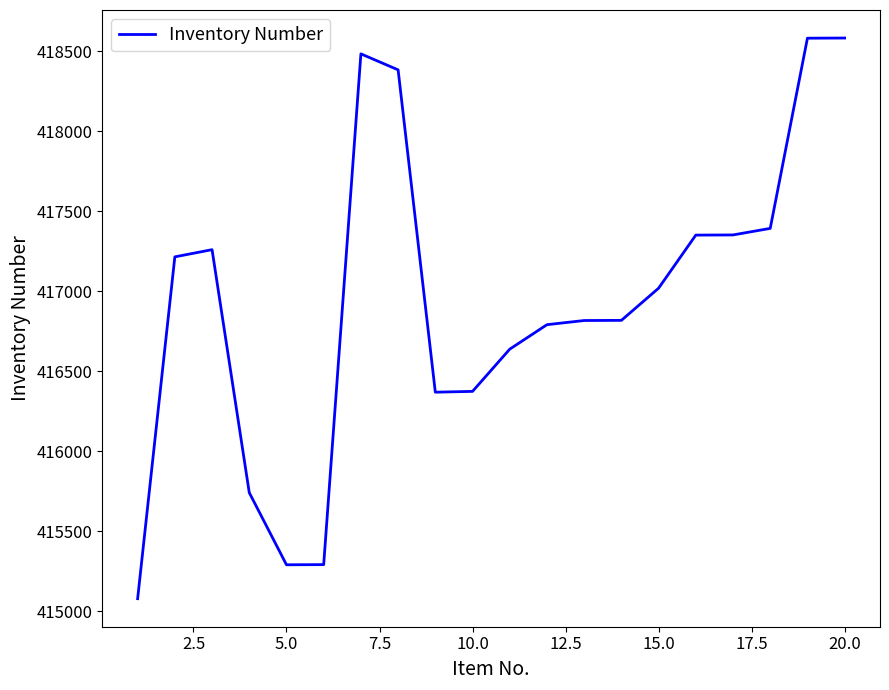

What is the difference between the maximum and minimum values?

3505